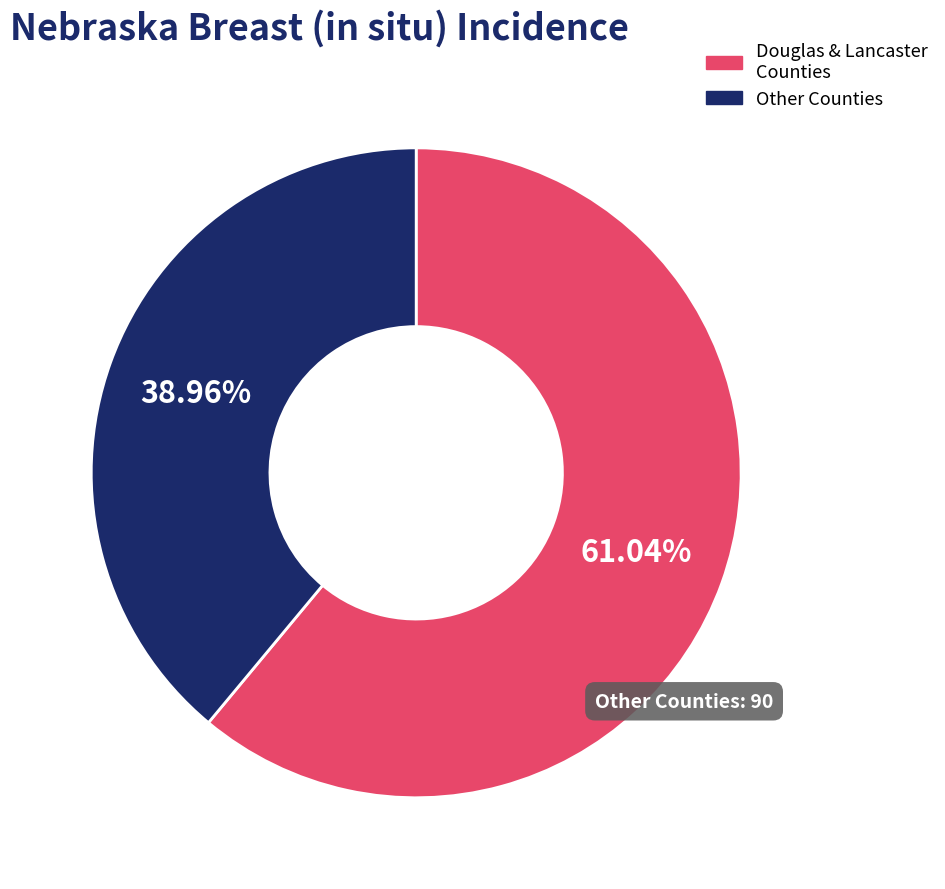

Is there any slice that represents more than half of the pie?

Yes